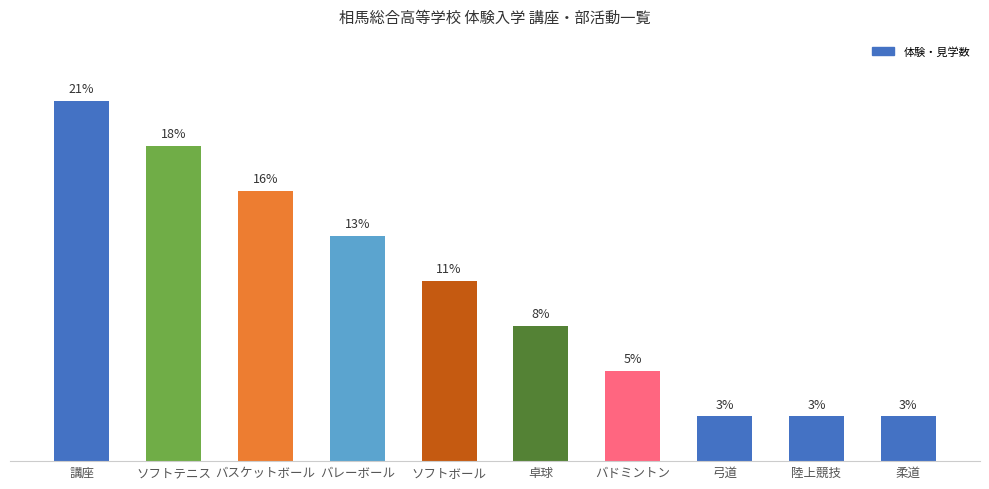

Where is the data nearest to the value 4?

ソフトボール